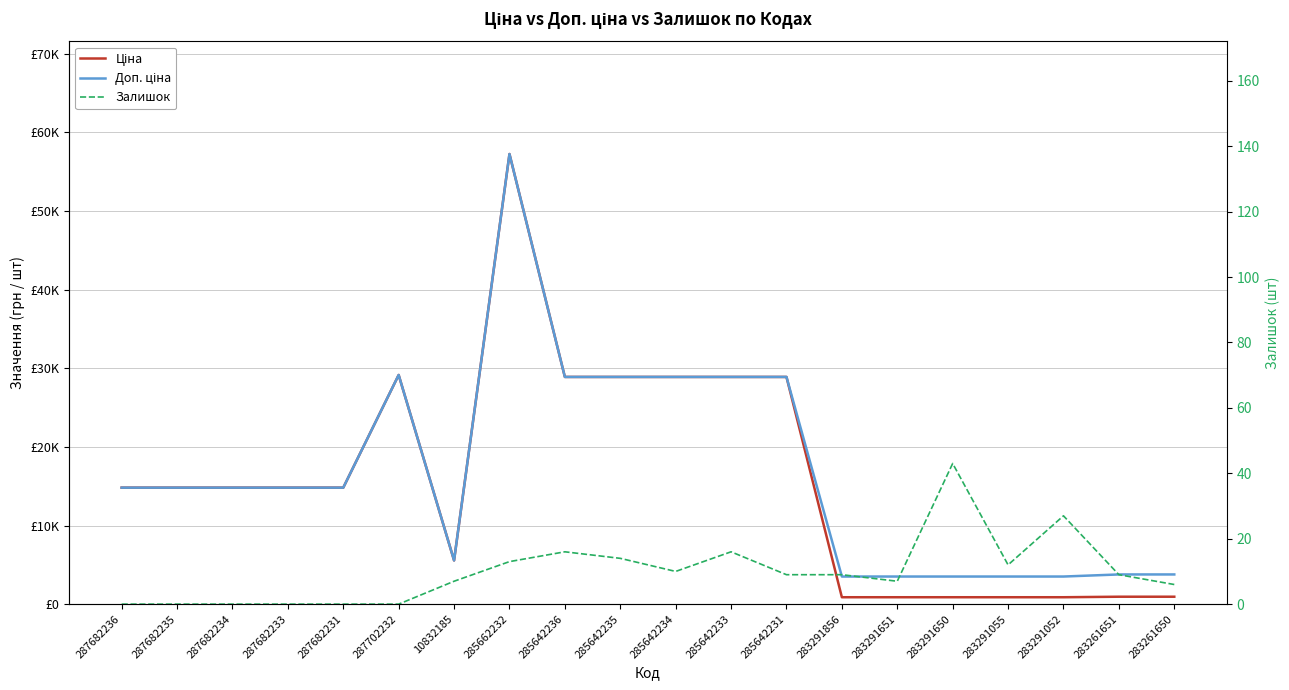

What is the average value of the Ціна series?

15842.3